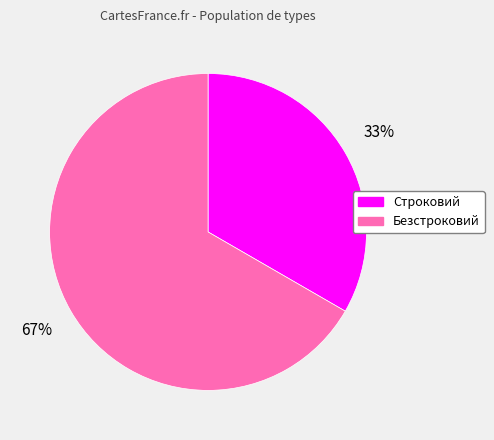

Is the sum of Безстроковий and Строковий greater than half?

Yes